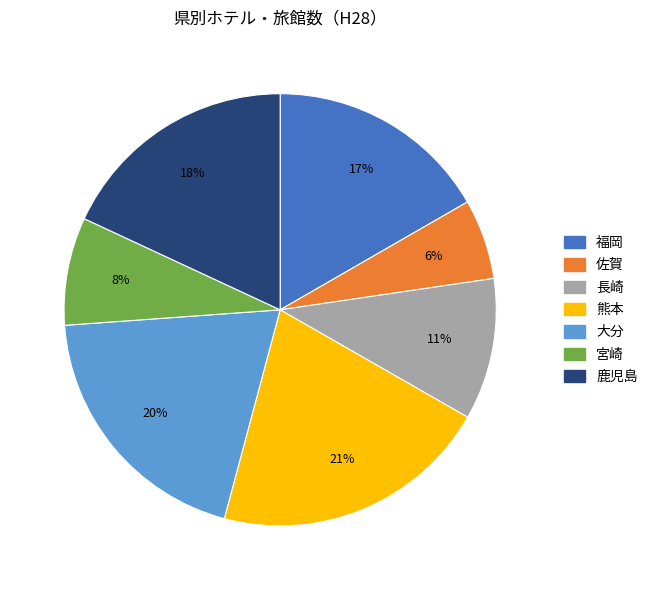

Approximately how many times larger is the value at 長崎 compared to 福岡?

0.6